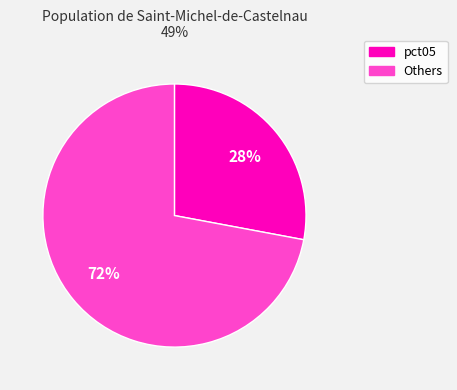

Rank the categories by value from lowest to highest.

pct05, Others